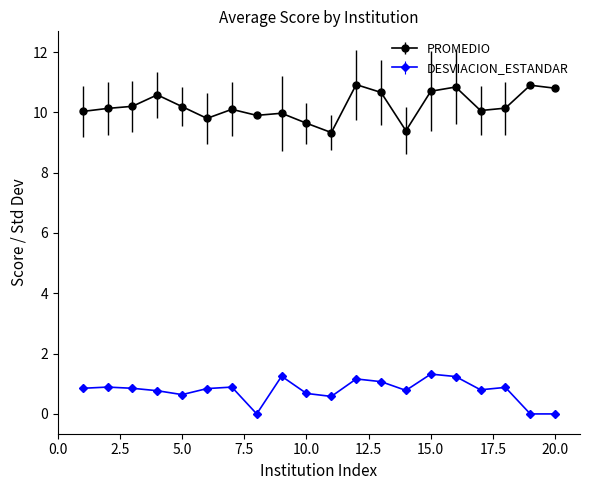

What is the difference between the maximum and minimum values in the PROMEDIO series?

1.6